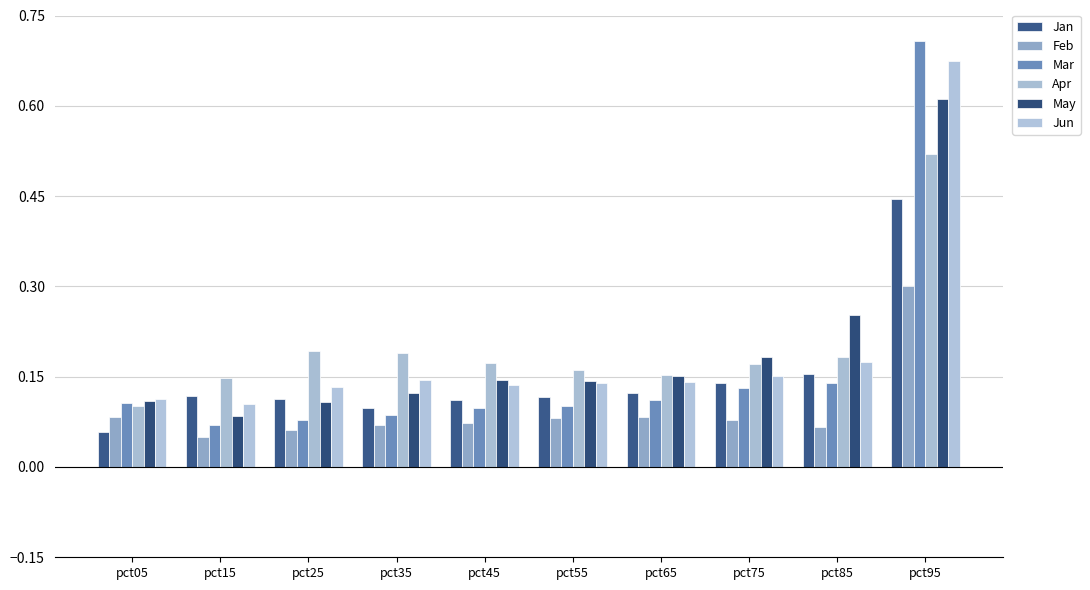

The value of Feb at pct25 is 0.1. True or false?

True